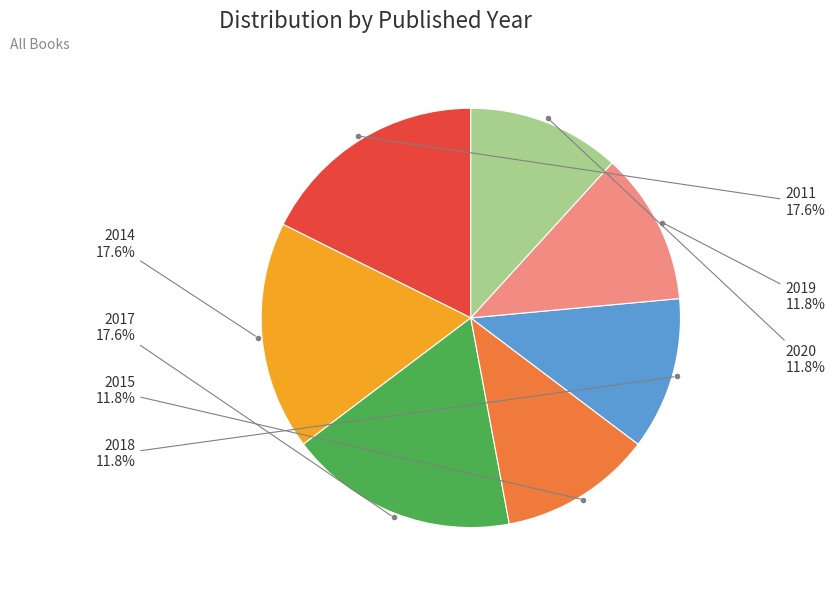

Does any single category account for the majority?

No